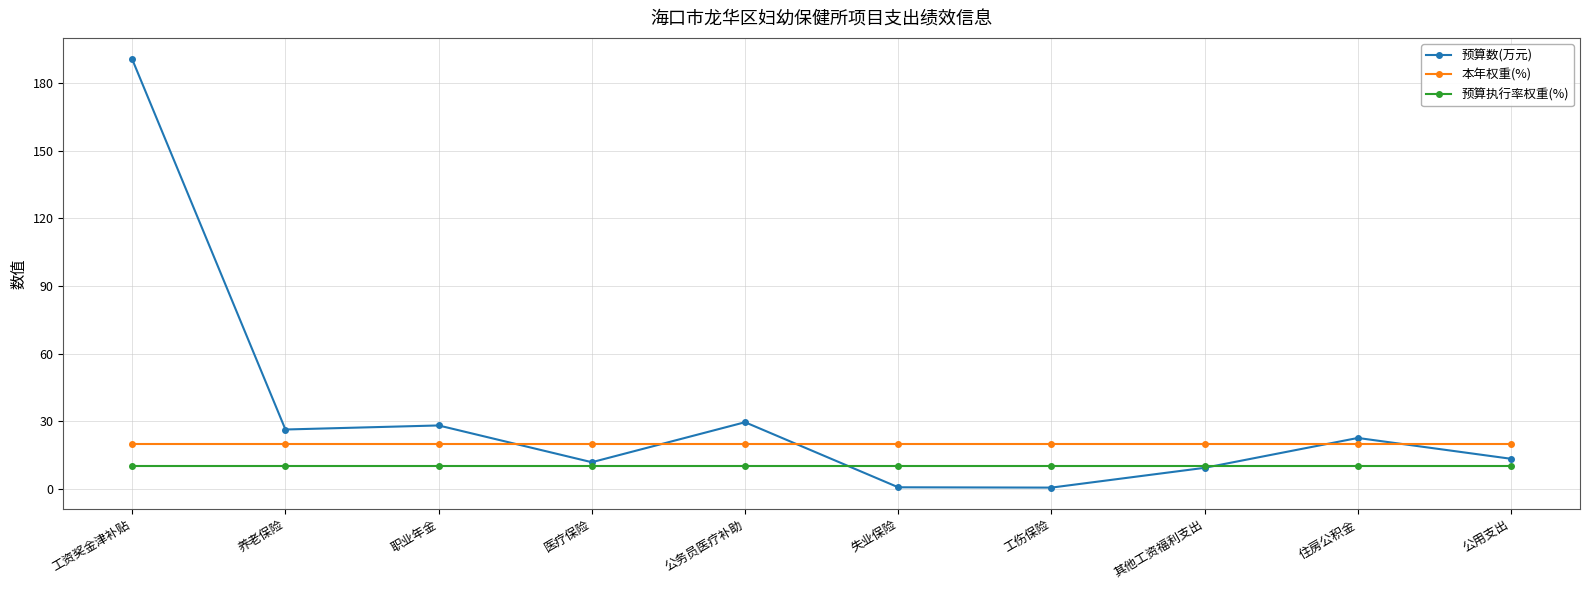

Rank the series by their maximum value, from highest to lowest.

预算数(万元), 本年权重(%), 预算执行率权重(%)